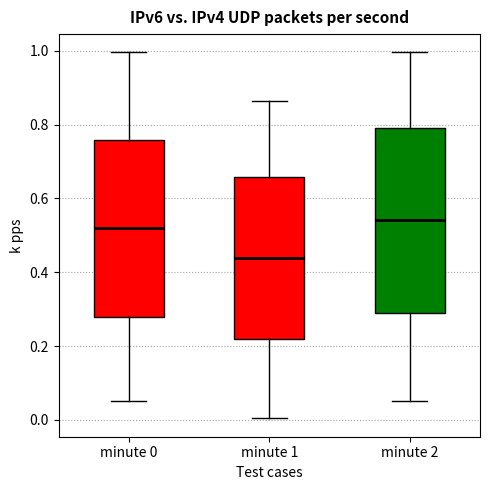

Reading left to right, read every box against the y-axis: the position of its median line, the range the box covers, and the ends of its whiskers. The values are not printed on the chart, so give them approximately, as read against the axis.

minute 0: median 0.52, box 0.28 to 0.76, whiskers 0.06 to 1.00
minute 1: median 0.44, box 0.22 to 0.66, whiskers 0.00 to 0.86
minute 2: median 0.54, box 0.28 to 0.80, whiskers 0.06 to 1.00